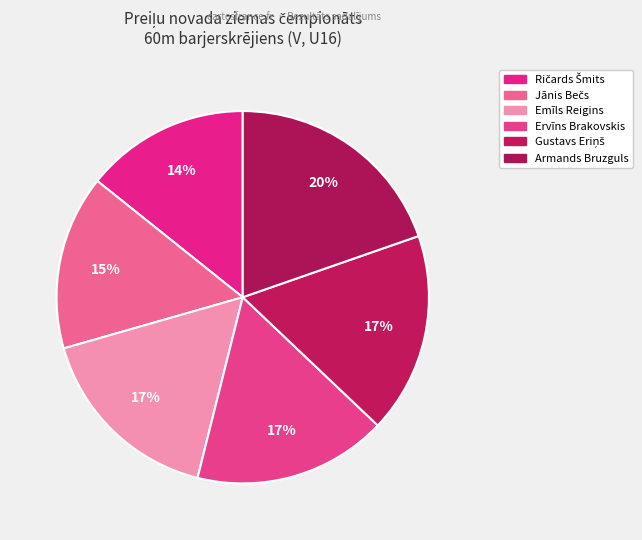

Combined, do Ričards Šmits and Armands Bruzguls account for over 50%?

No